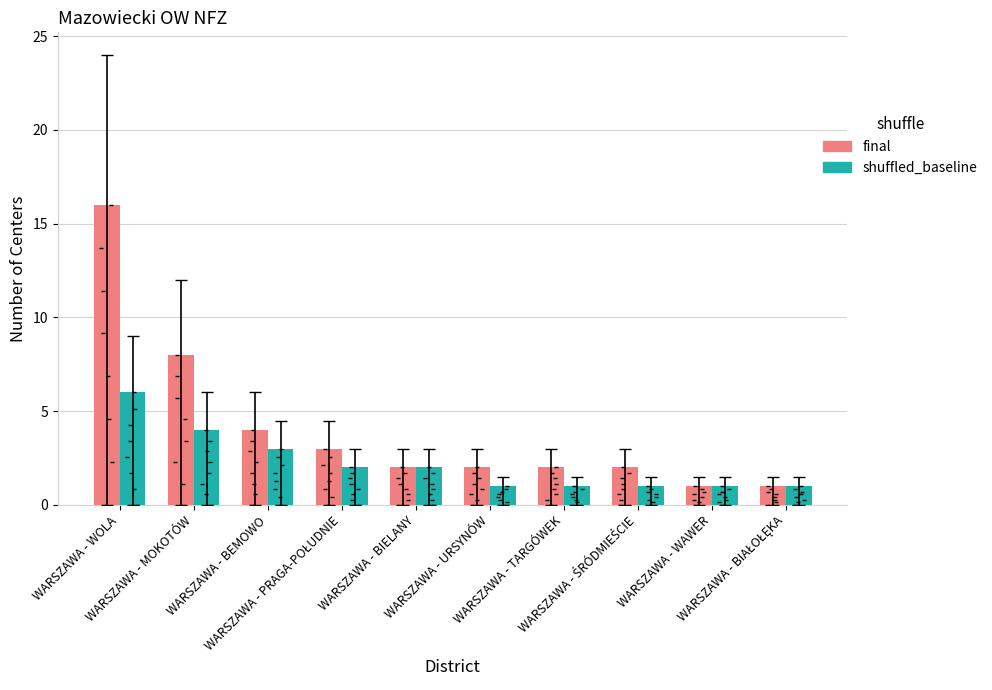

What is the total value across all series at WARSZAWA - BIELANY?

4